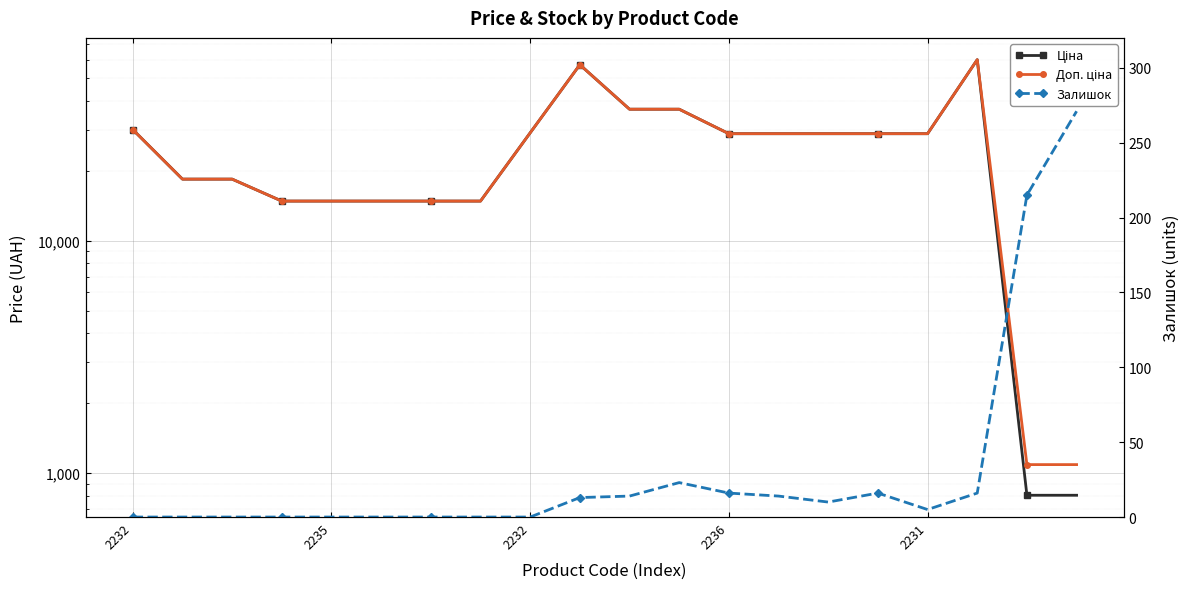

How many values in the Ціна series exceed 28901?

11